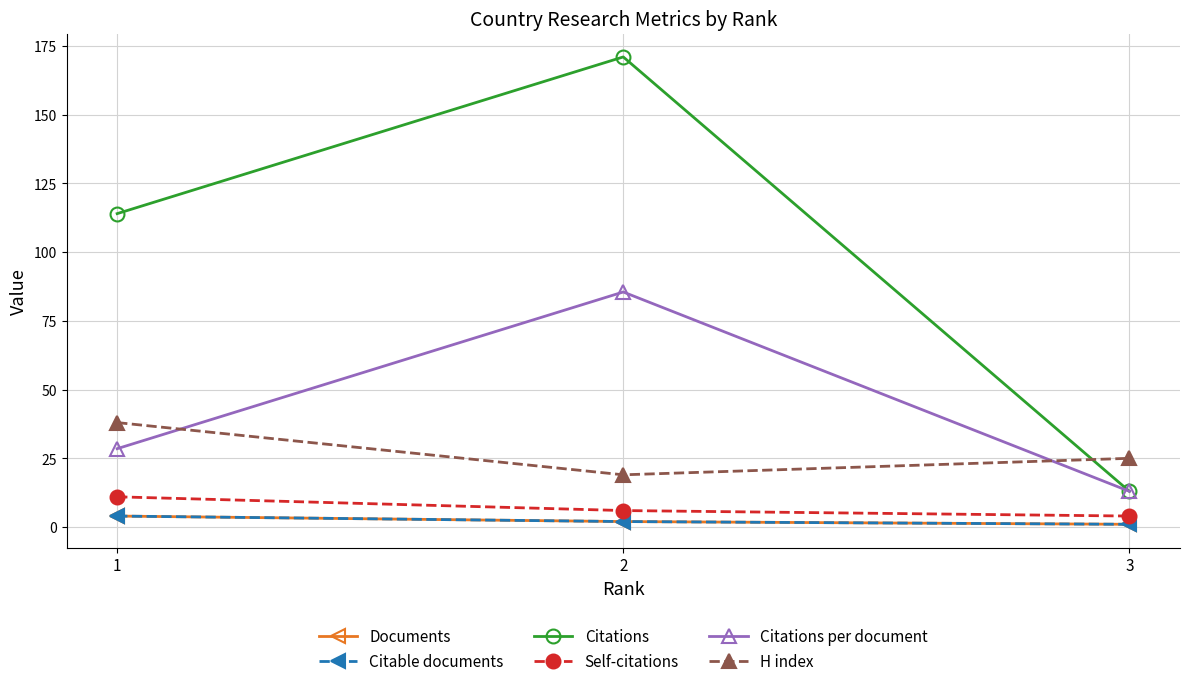

Which series changed the most between 2 and 3?

Citations